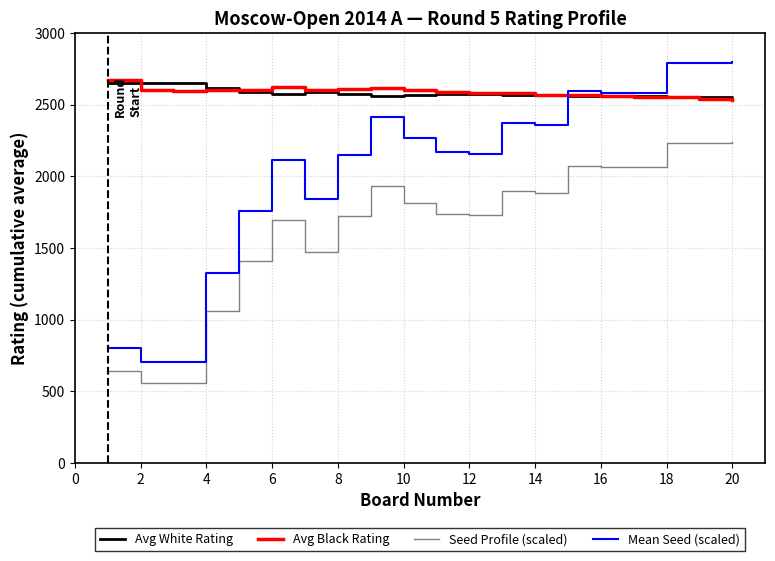

Which series has the largest range (max minus min)?

Mean Seed (scaled)